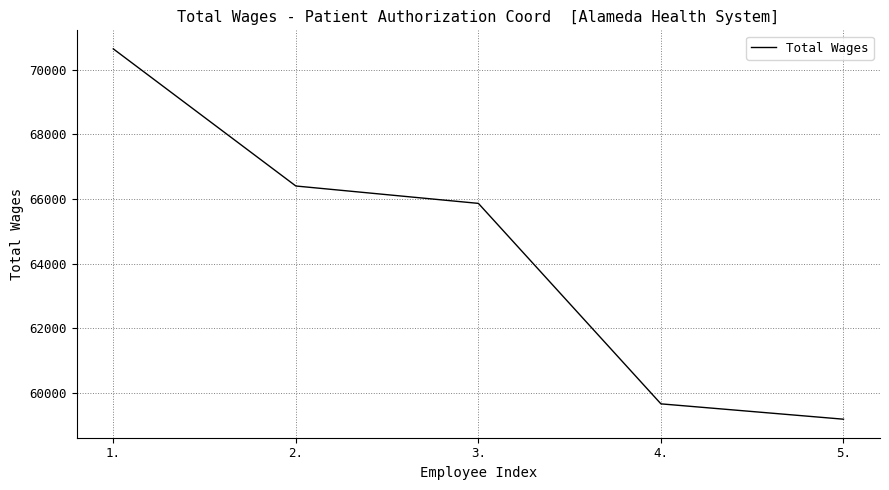

Between 2. and 5., which is larger?

2.